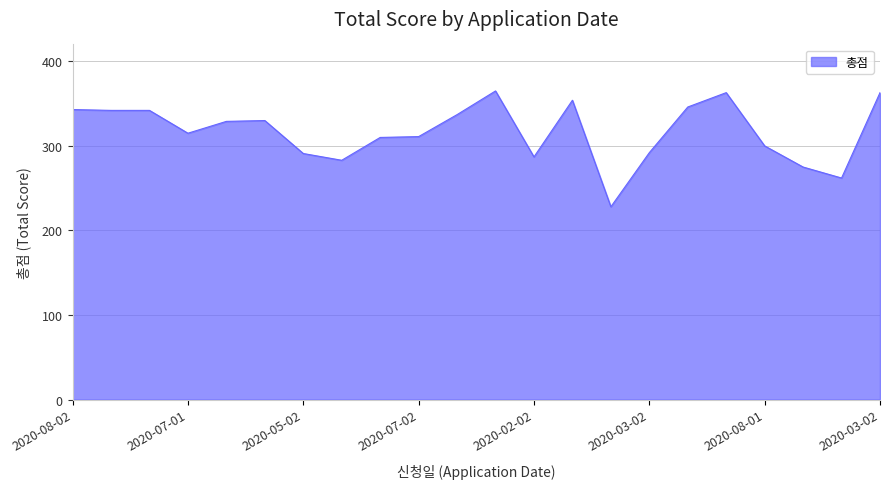

What is the difference between the maximum and minimum values?

137